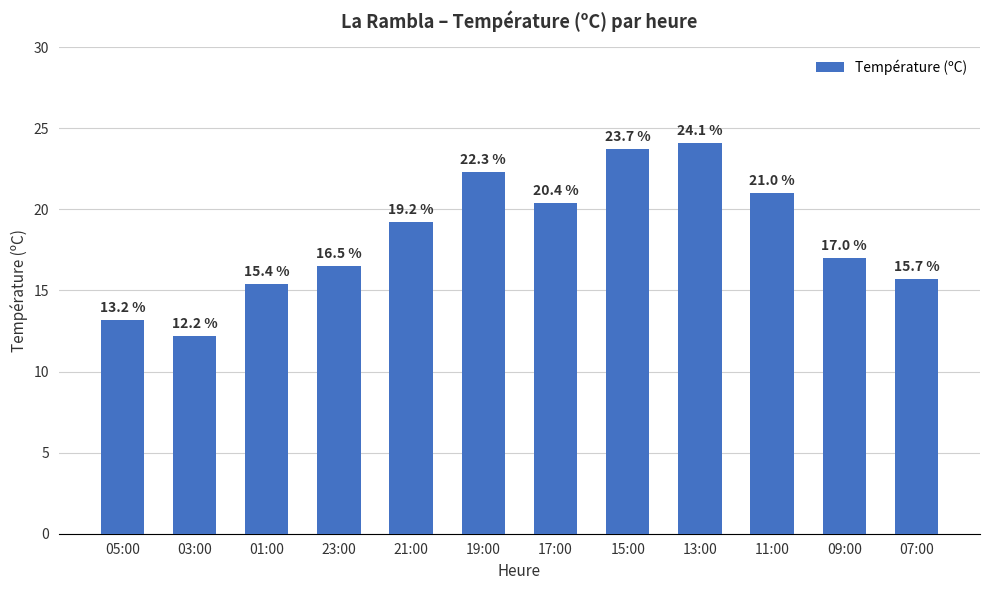

How many data points are less than 19?

6